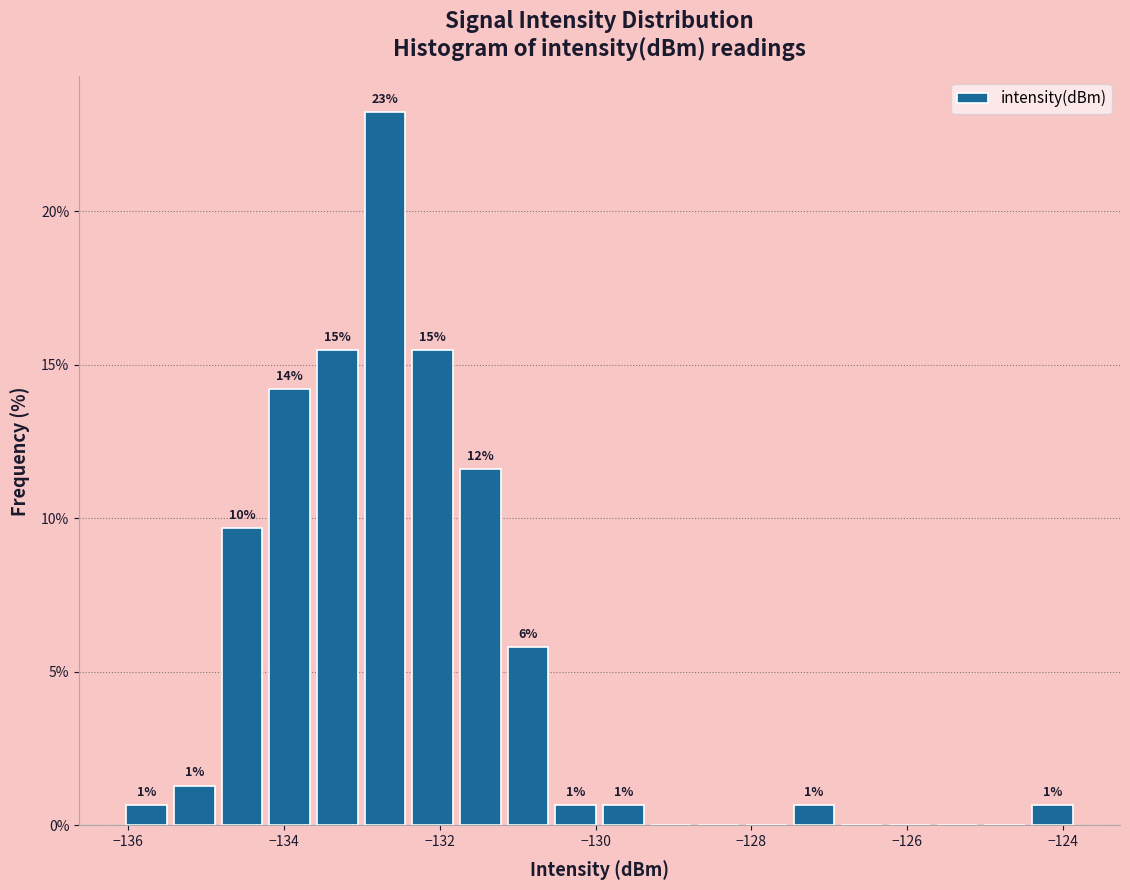

Read against the x-axis, roughly where is the centre of the tallest bar?

-132.8